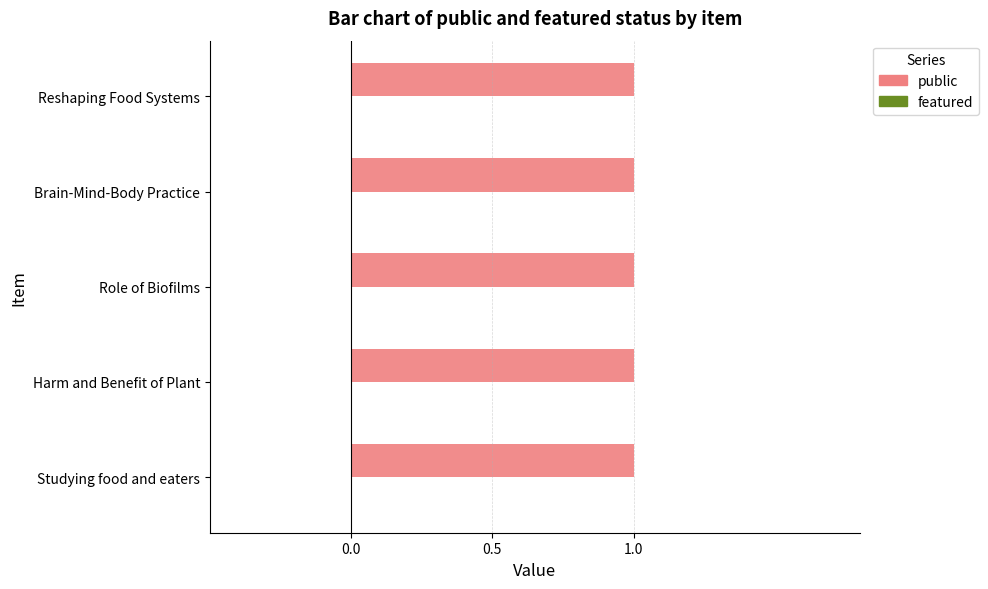

How many groups of bars are there?

5